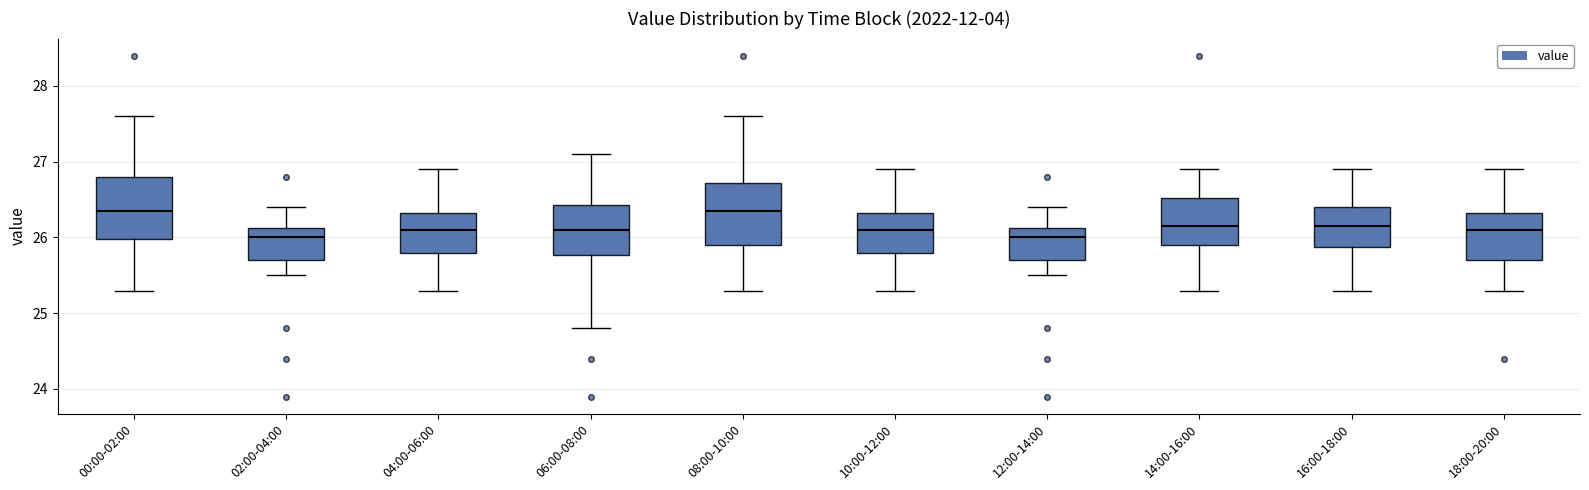

Where is the upper edge of the box for 02:00-04:00 on the y-axis? The values are not printed on the chart, so give them approximately, as read against the axis.

26.1